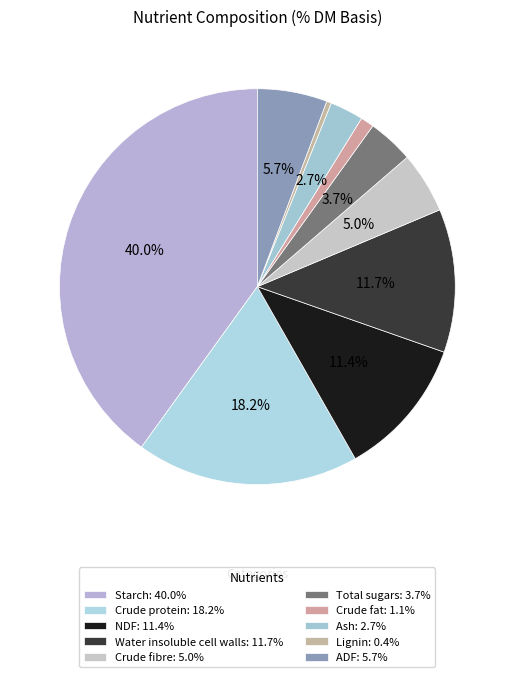

Is it true that NDF is 1% of the pie?

False